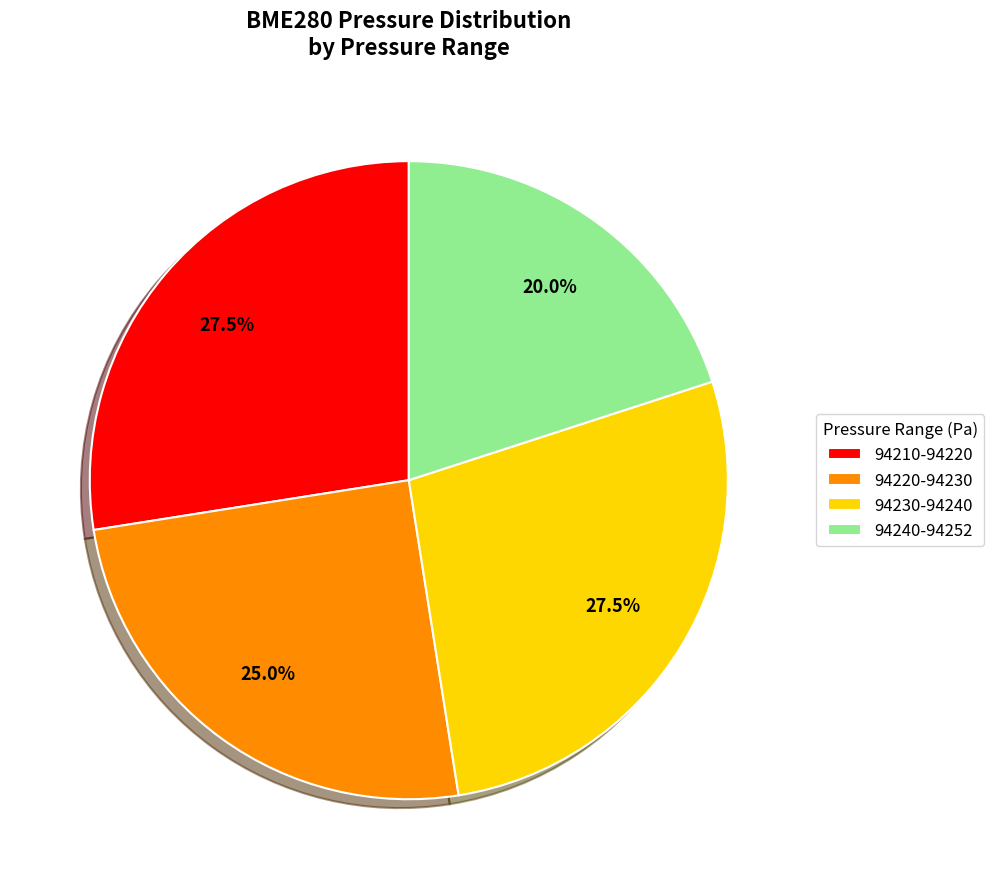

What is the smallest slice in the pie chart?

94240-94252